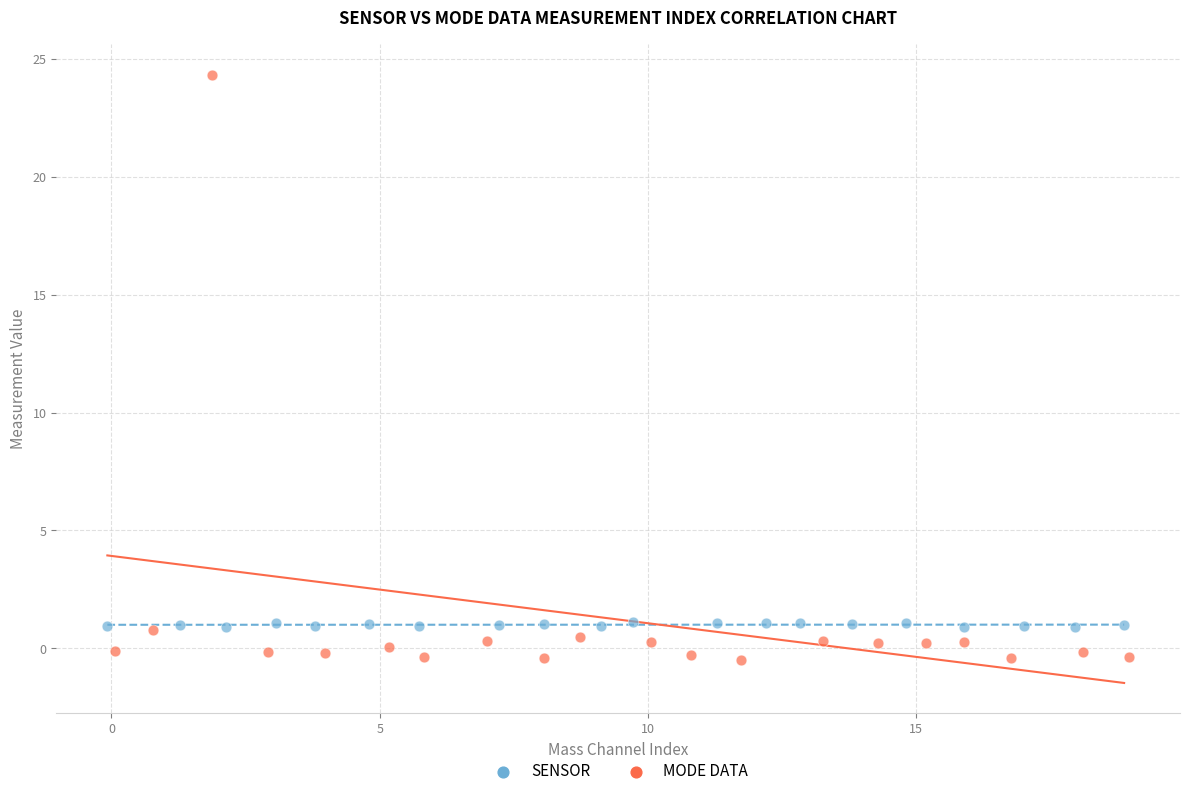

What are all the series names shown in the legend?

SENSOR, MODE DATA